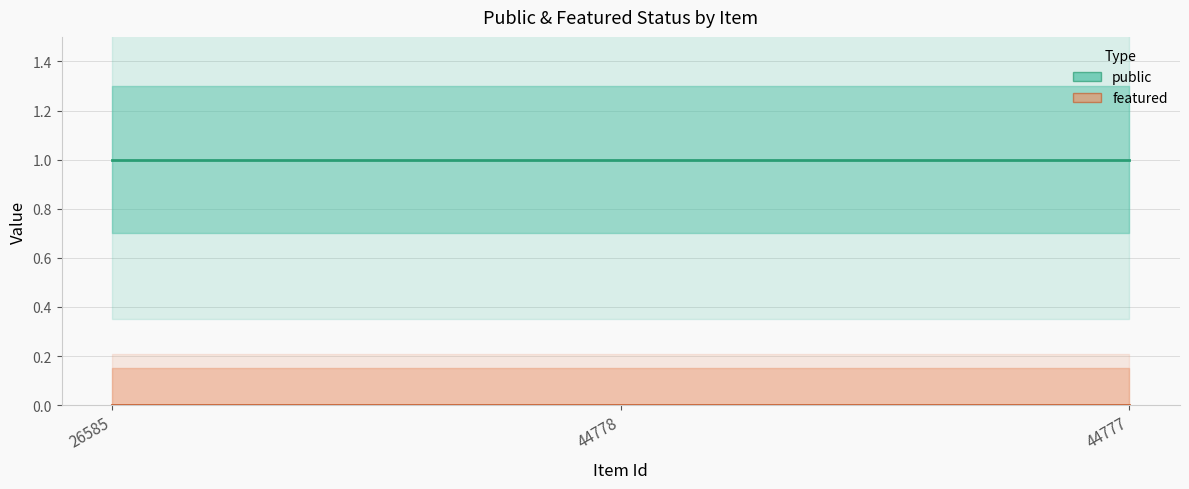

Between 44777 and 44778, which is larger?

44777